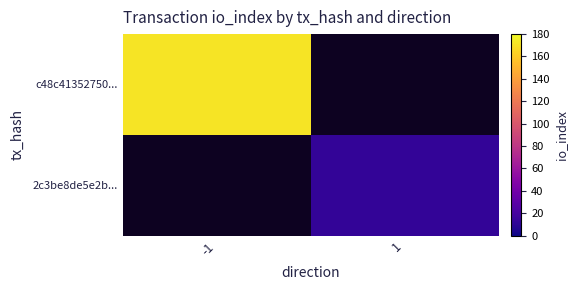

How many data points does each series have?

2